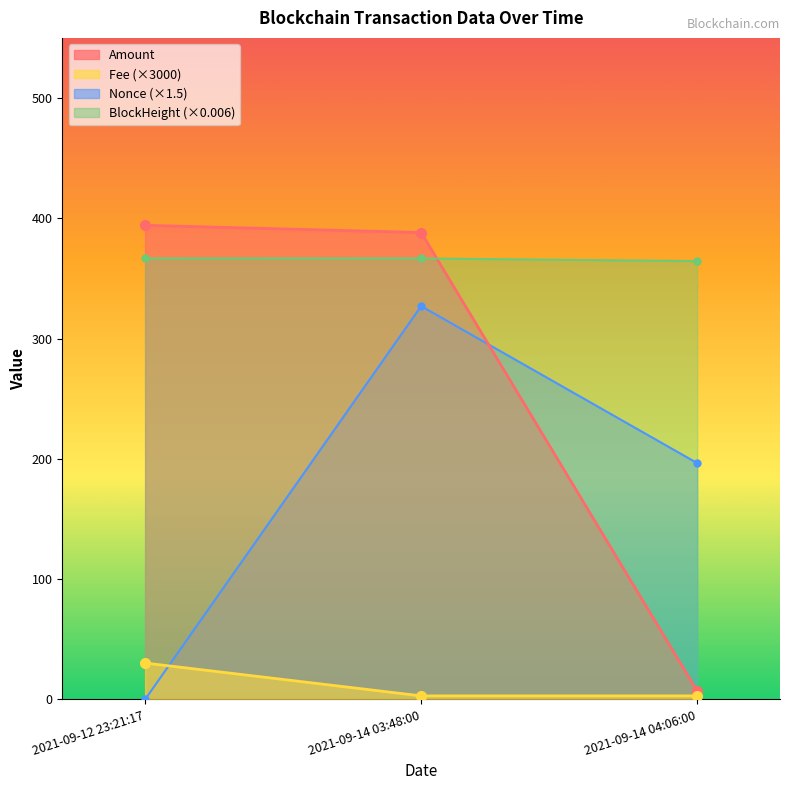

At which category does the chart reach its minimum across all series?

2021-09-12 23:21:17